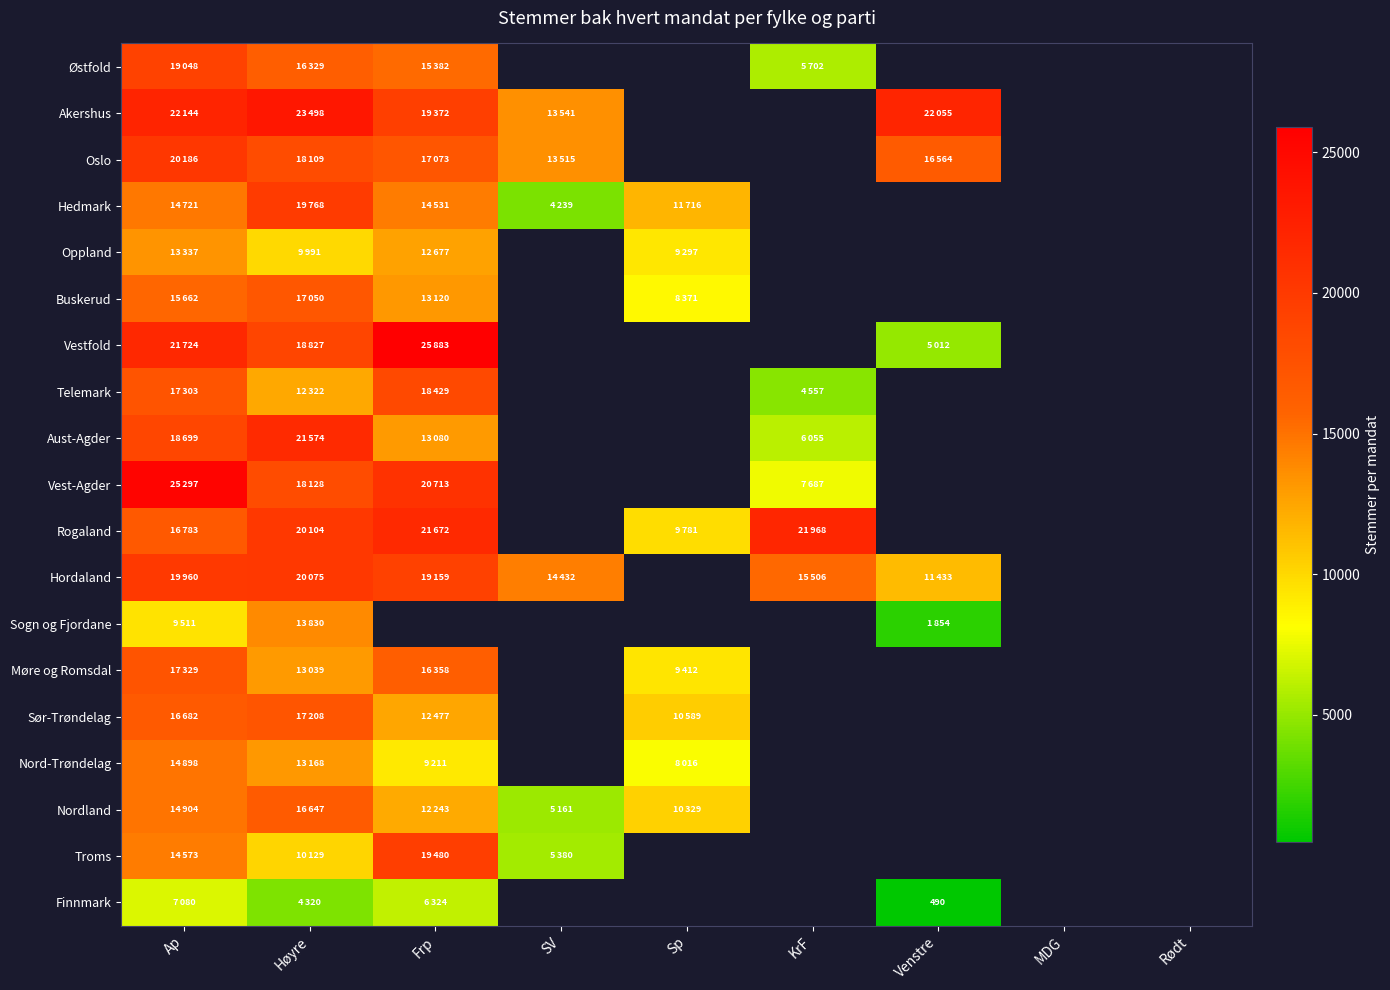

At how many categories does at least one series exceed 23266?

3